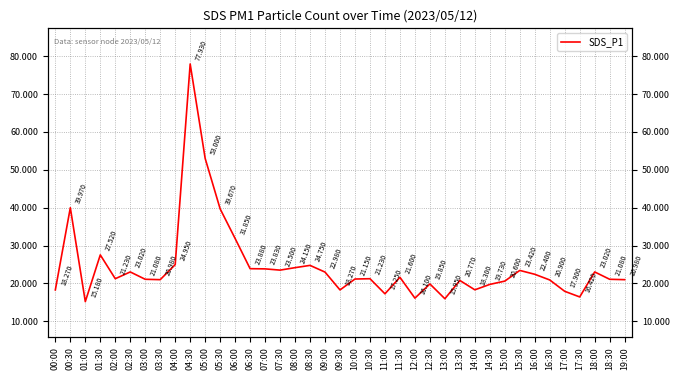

Reading right to left, what are all the values shown in this chart?

21.0	21.1	23.0	16.4	17.9	20.9	22.4	23.4	20.6	19.7	18.3	20.8	15.9	19.9	16.1	21.6	17.2	21.2	21.1	18.3	23.0	24.8	24.1	23.5	23.8	23.9	31.9	39.7	53.0	77.9	24.9	21.0	21.1	23.0	21.2	27.5	15.2	40.0	18.3